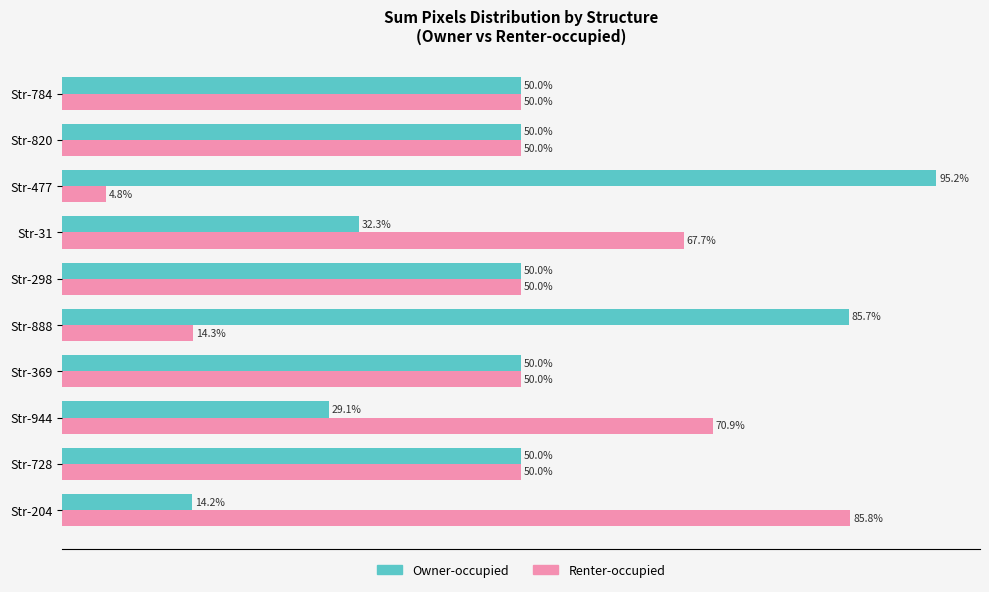

Which series has the largest total across all categories?

Owner-occupied